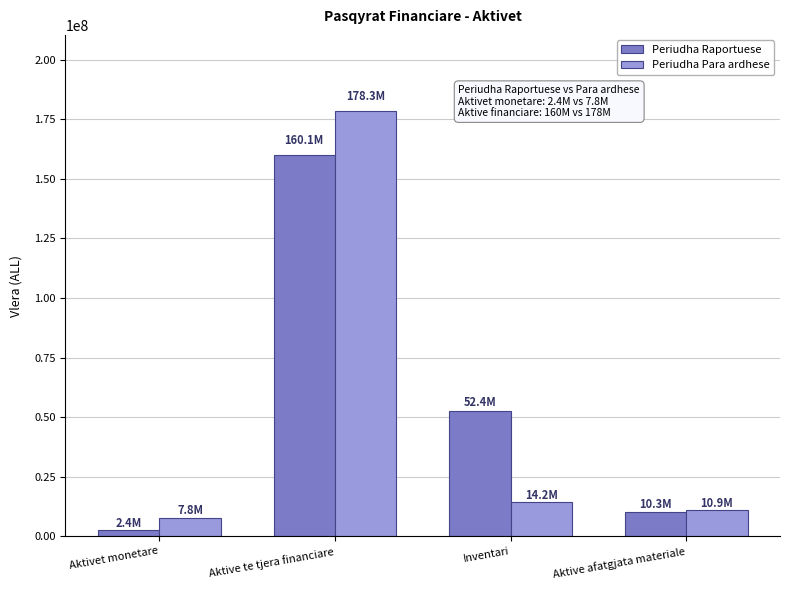

Reading right to left, list all the values displayed in this chart.

Periudha Raportuese: 10344031	52398104	160088806	2435573
Periudha Para ardhese: 10921256	14216566	178306594	7822137